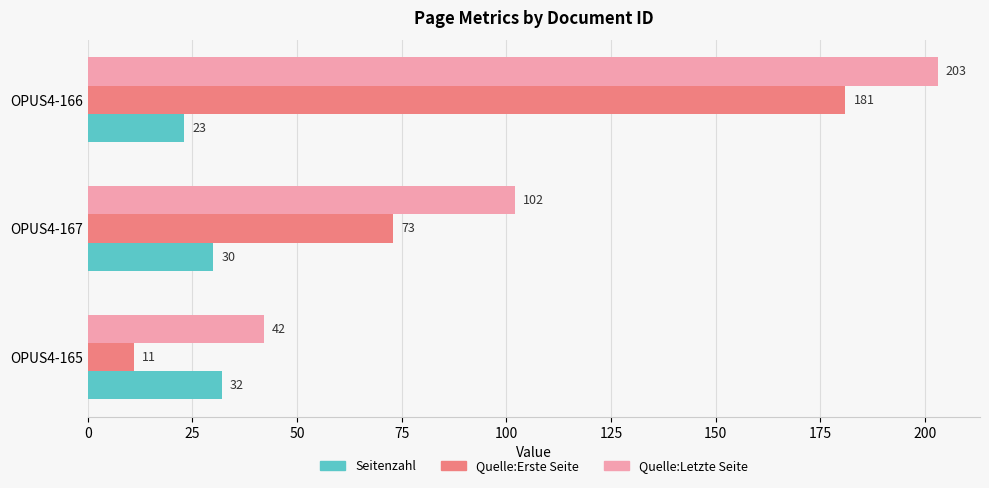

What is the difference between the maximum and second lowest values in the Quelle:Erste Seite series?

108